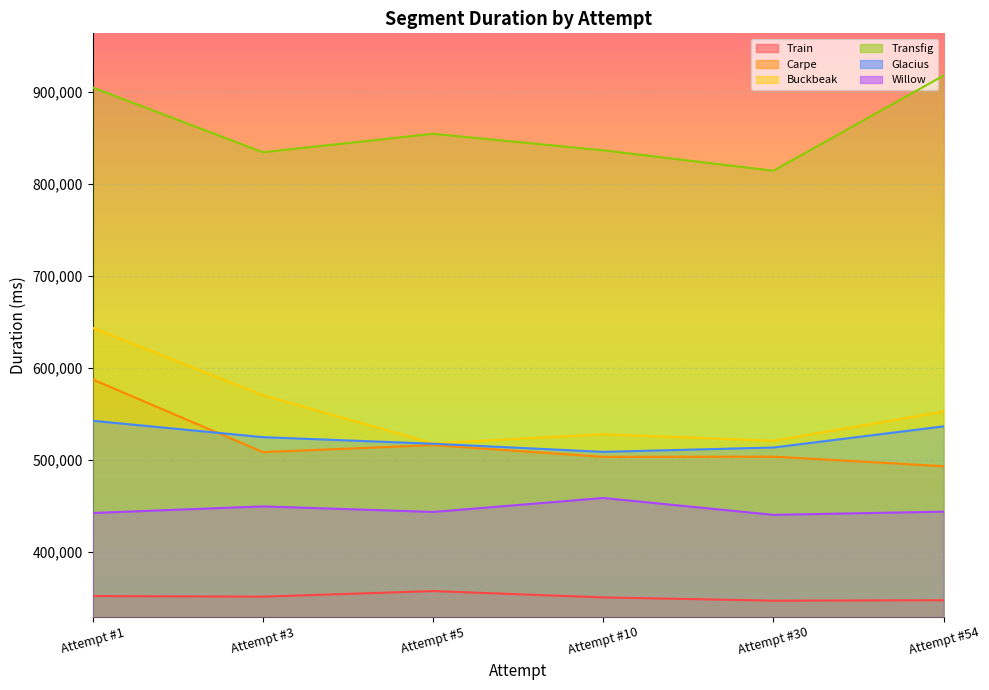

What is the difference between the Glacius values at Attempt #3 and Attempt #54?

11780